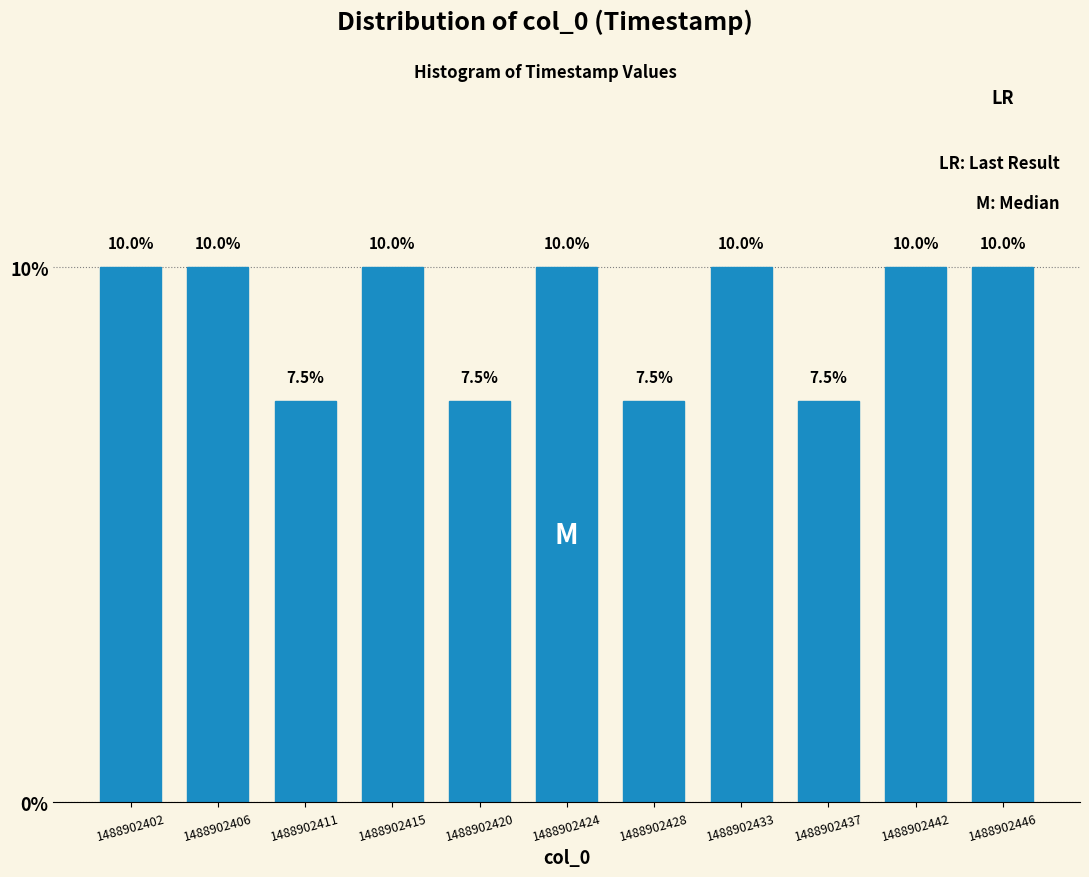

Reading left to right, transcribe this chart: for each bar, give the range it covers on the x-axis and its height. The bar edges are not printed on the chart, so give them approximately, as read against the axis.

1488902400.0 to 1488902404.5: 10.0
1488902404.5 to 1488902409.0: 10.0
1488902409.0 to 1488902413.5: 7.5
1488902413.5 to 1488902418.0: 10.0
1488902418.0 to 1488902422.0: 7.5
1488902422.0 to 1488902426.5: 10.0
1488902426.5 to 1488902431.0: 7.5
1488902431.0 to 1488902435.5: 10.0
1488902435.5 to 1488902440.0: 7.5
1488902440.0 to 1488902444.0: 10.0
1488902444.0 to 1488902448.5: 10.0